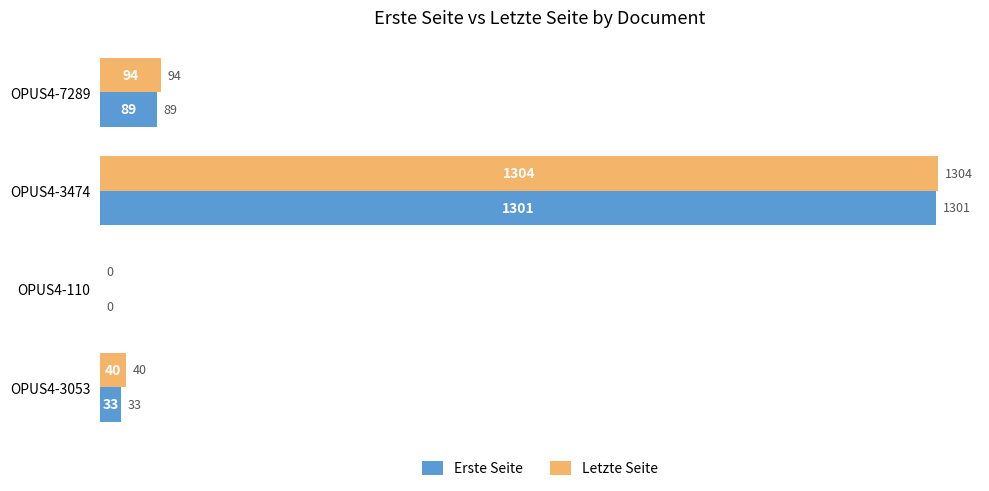

The Letzte Seite series shows 0 at OPUS4-110. True or false?

True